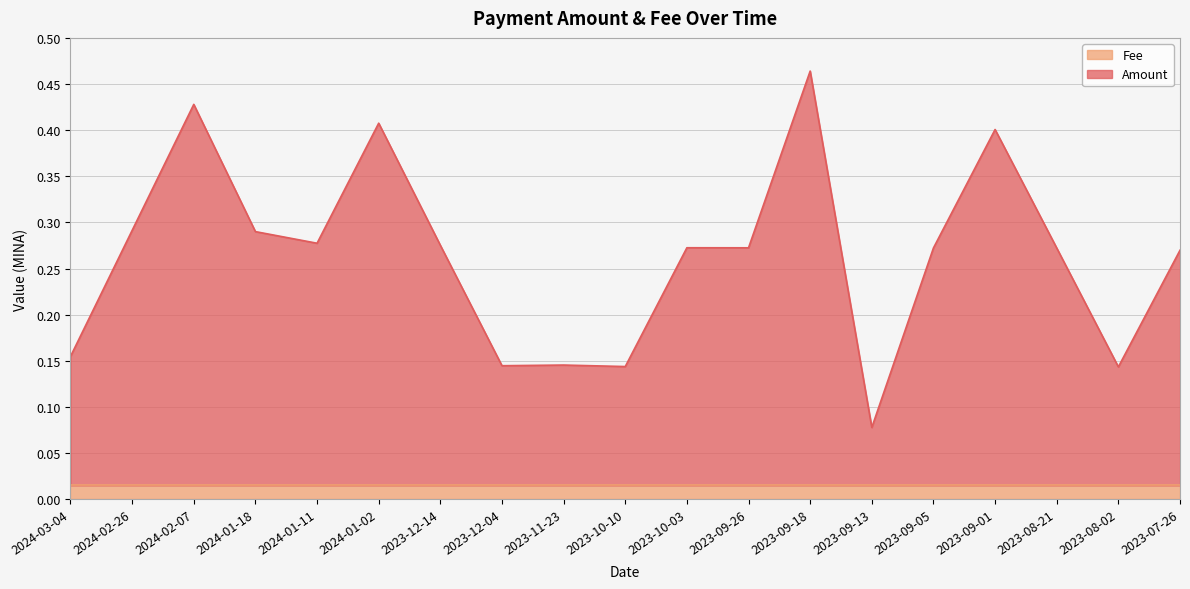

How many lines are shown in the chart?

2